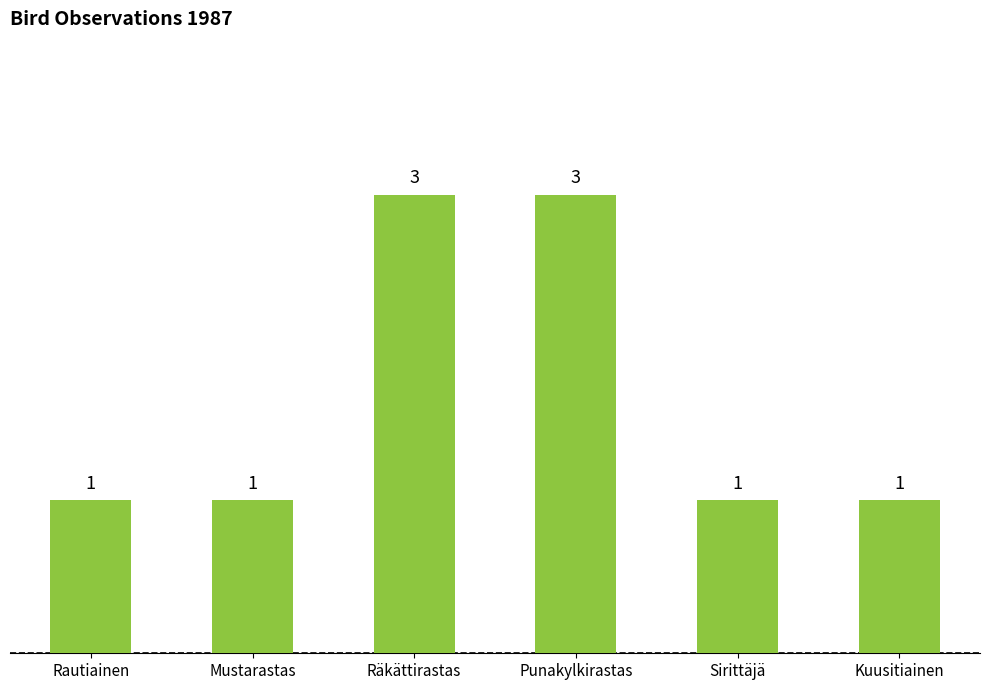

What is the smallest value displayed?

1